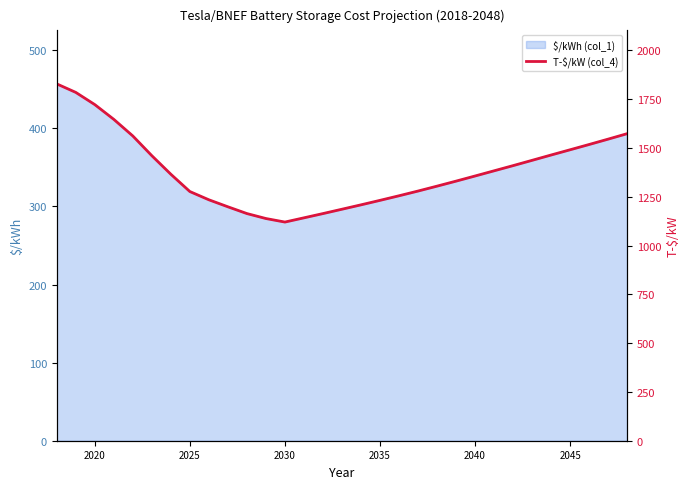

How many lines are shown in the chart?

1